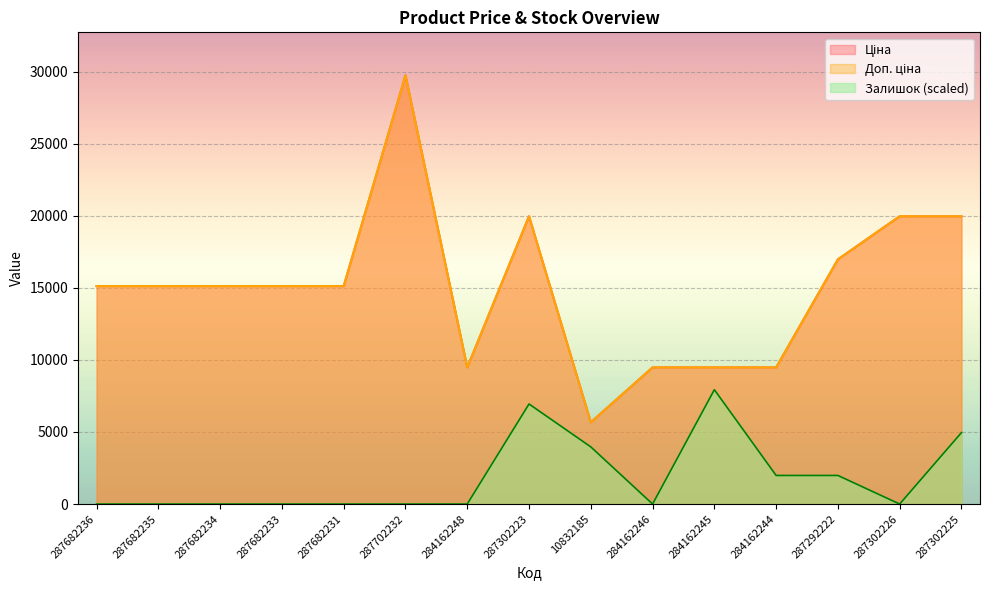

Does the chart display data point markers on the line(s)?

No